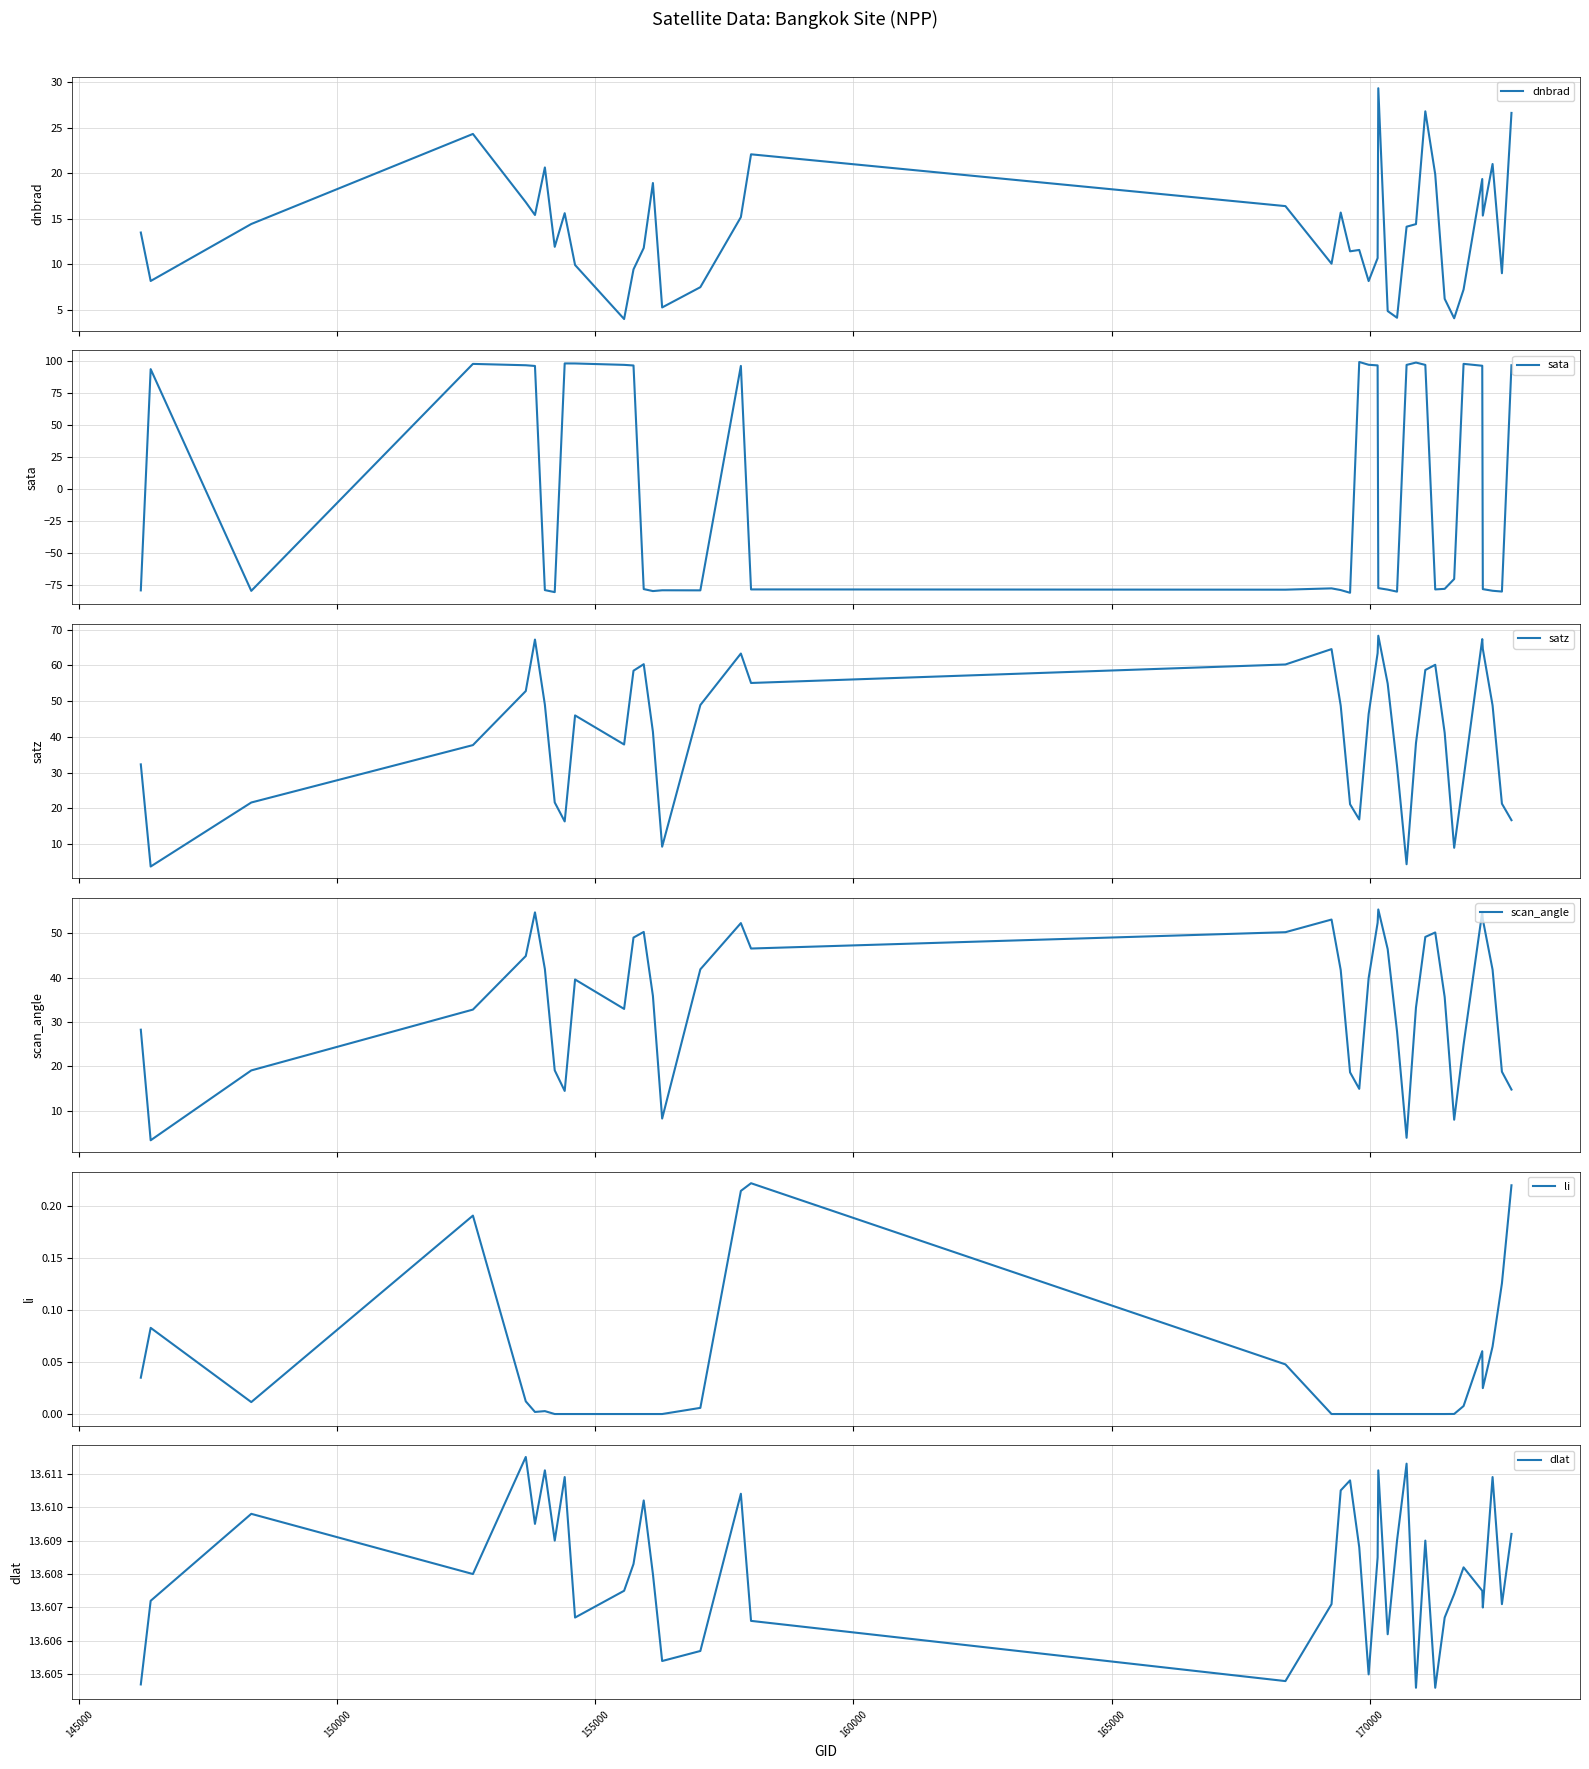

True or false: dlat and li cross at least once.

False